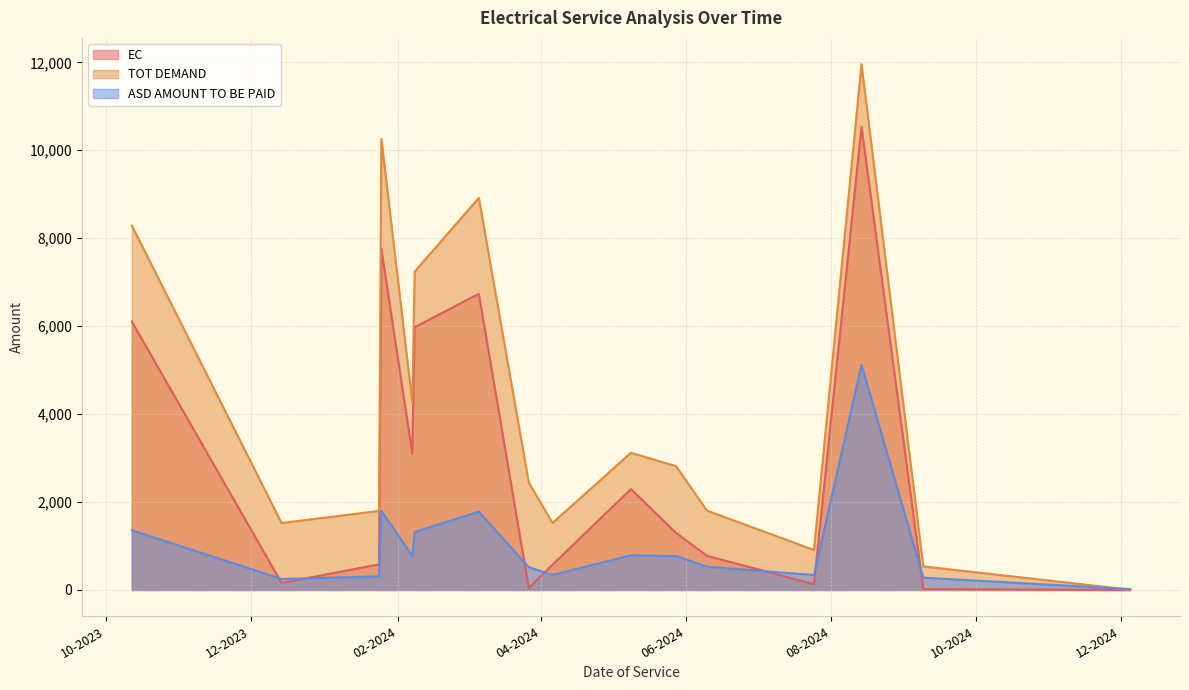

True or false: EC has more than 0 points higher than both neighbors.

True